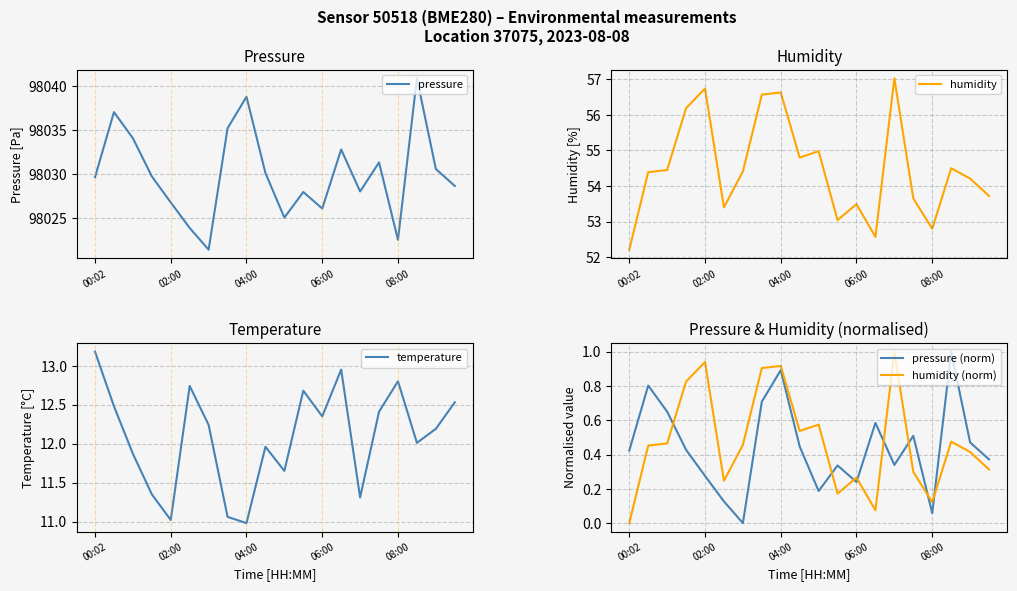

True or false: humidity (norm) has a value of 0.2 at 5.

False